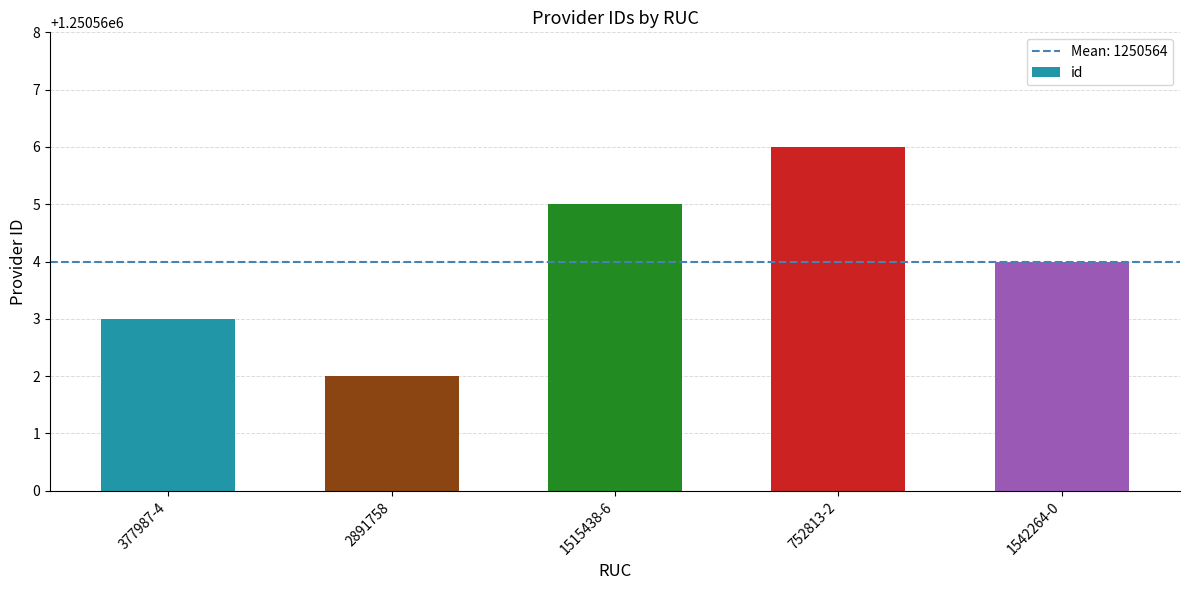

What is the ratio of the value at 1515438-6 to the value at 1542264-0?

1.0